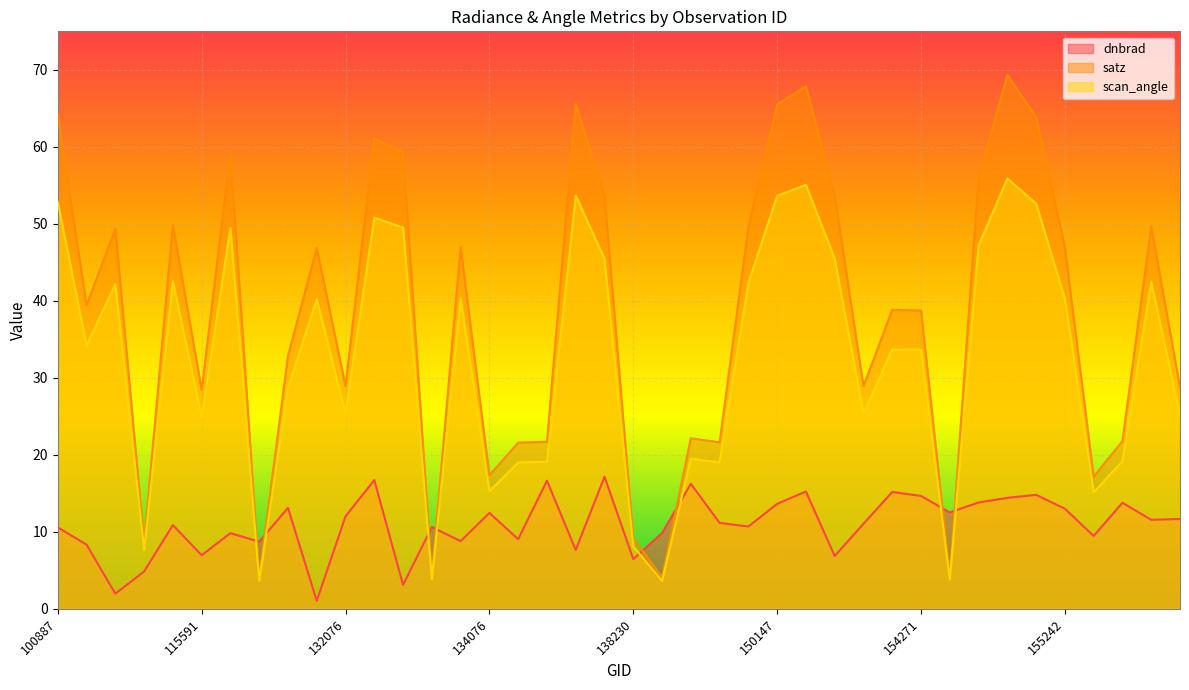

What are all the series names shown in the legend?

dnbrad, satz, scan_angle